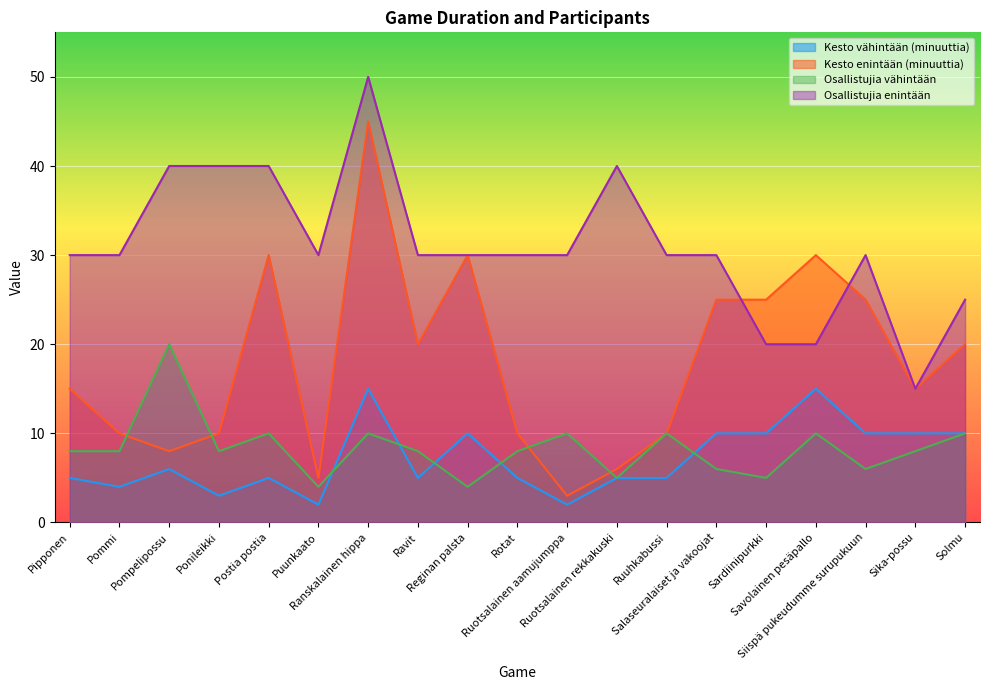

What is the difference between the Osallistujia enintään values at Sika-possu and Ponileikki?

25